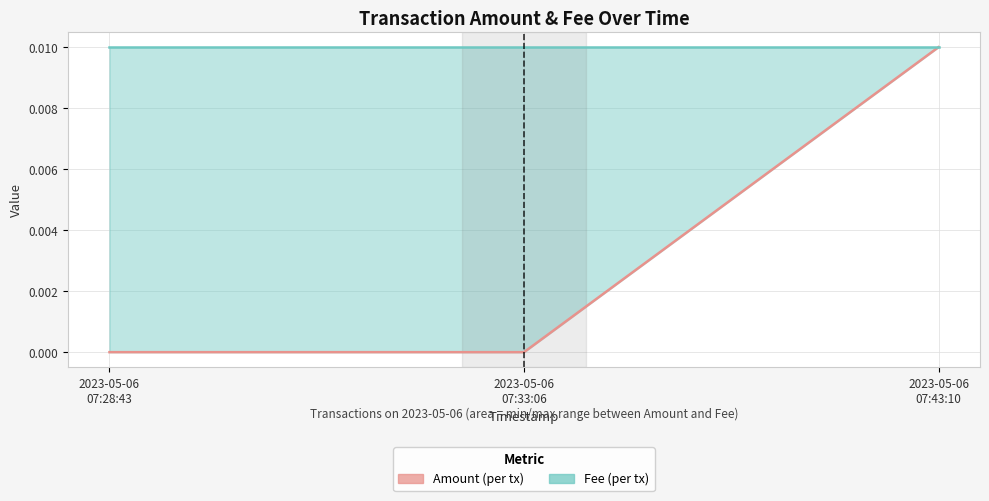

At how many categories does at least one series exceed 0?

3